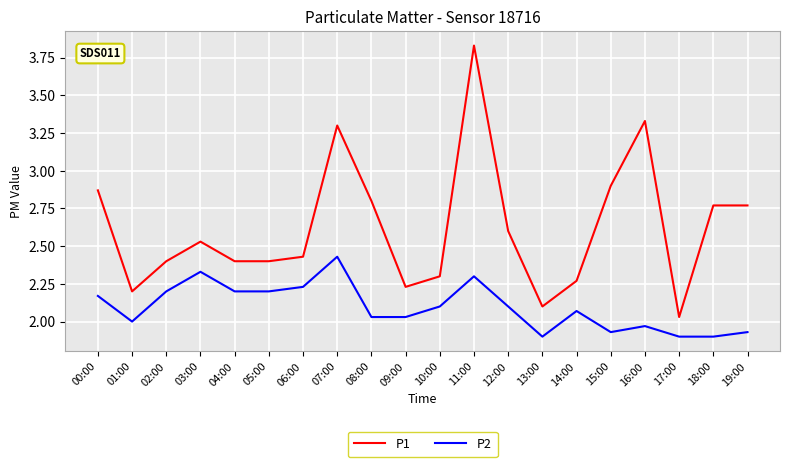

What position from the left is 04:00?

5